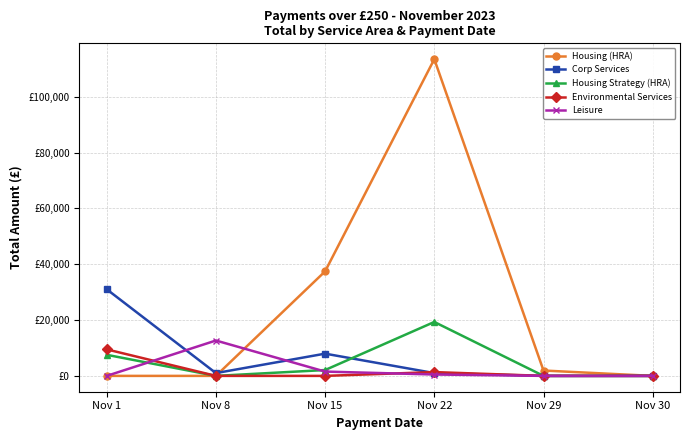

What is the difference between the maximum and minimum values in the Corp Services series?

31031.1